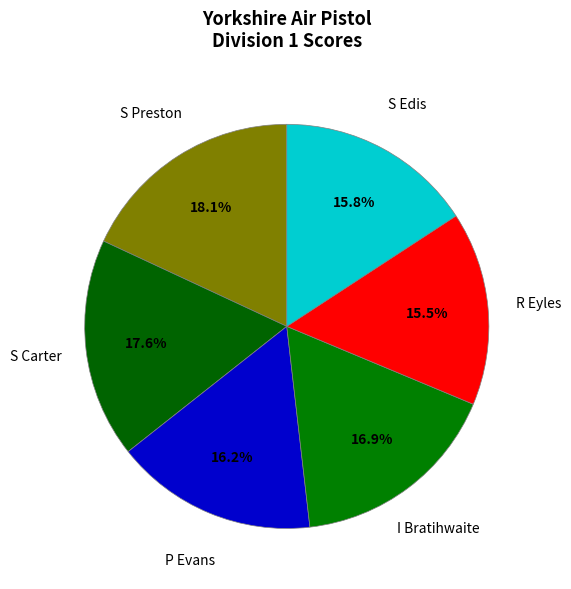

The S Carter slice represents 18% of the pie. True or false?

True